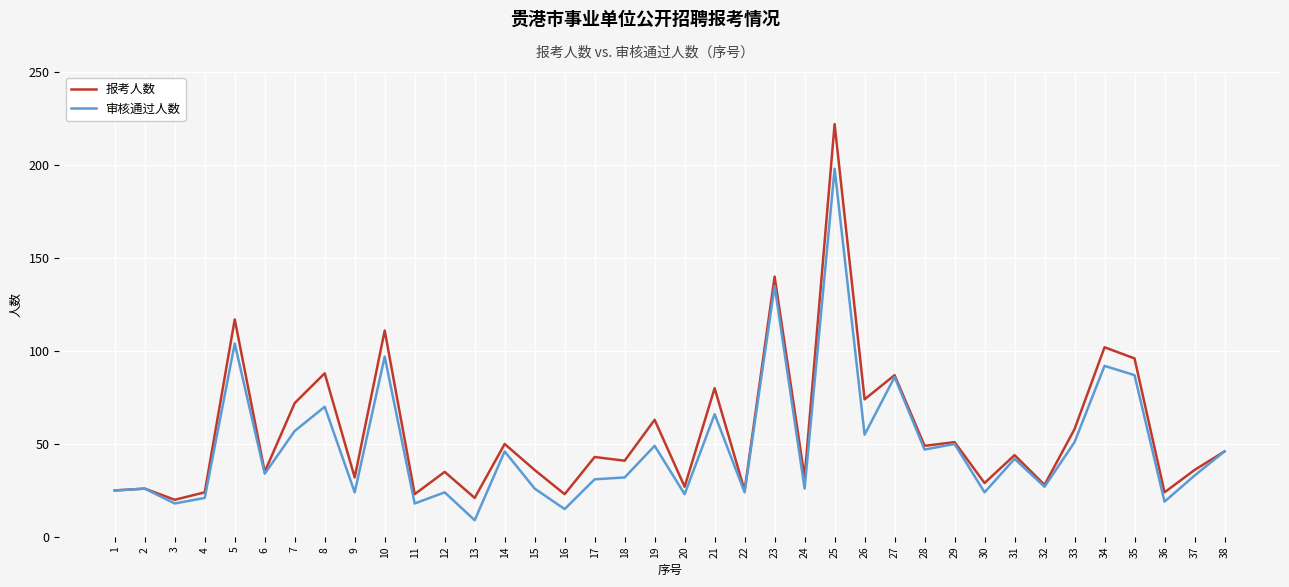

The value of 审核通过人数 at 36 is 19. True or false?

True